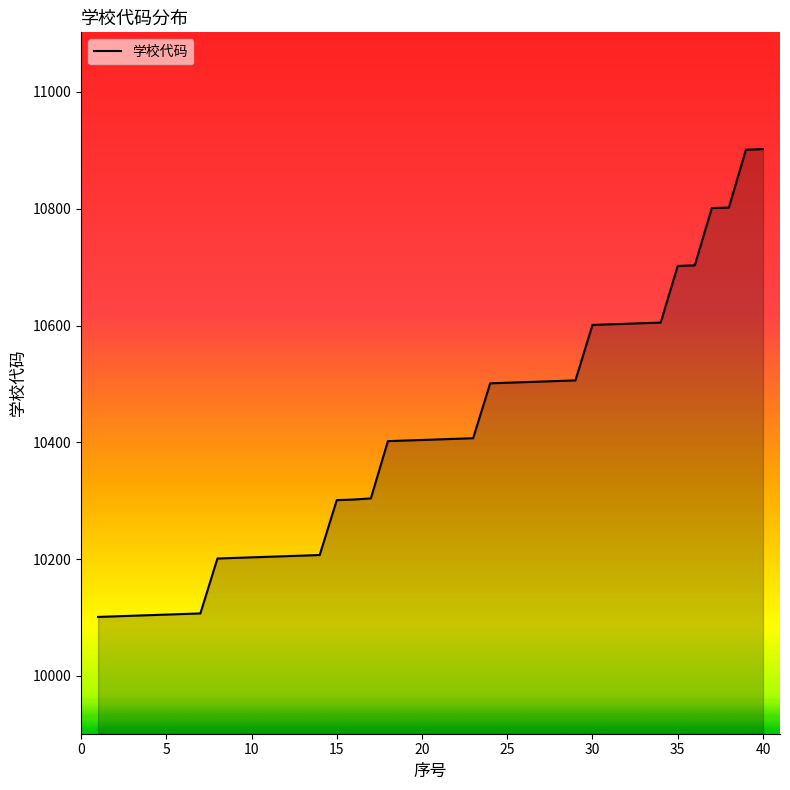

What is the smallest value displayed?

10101